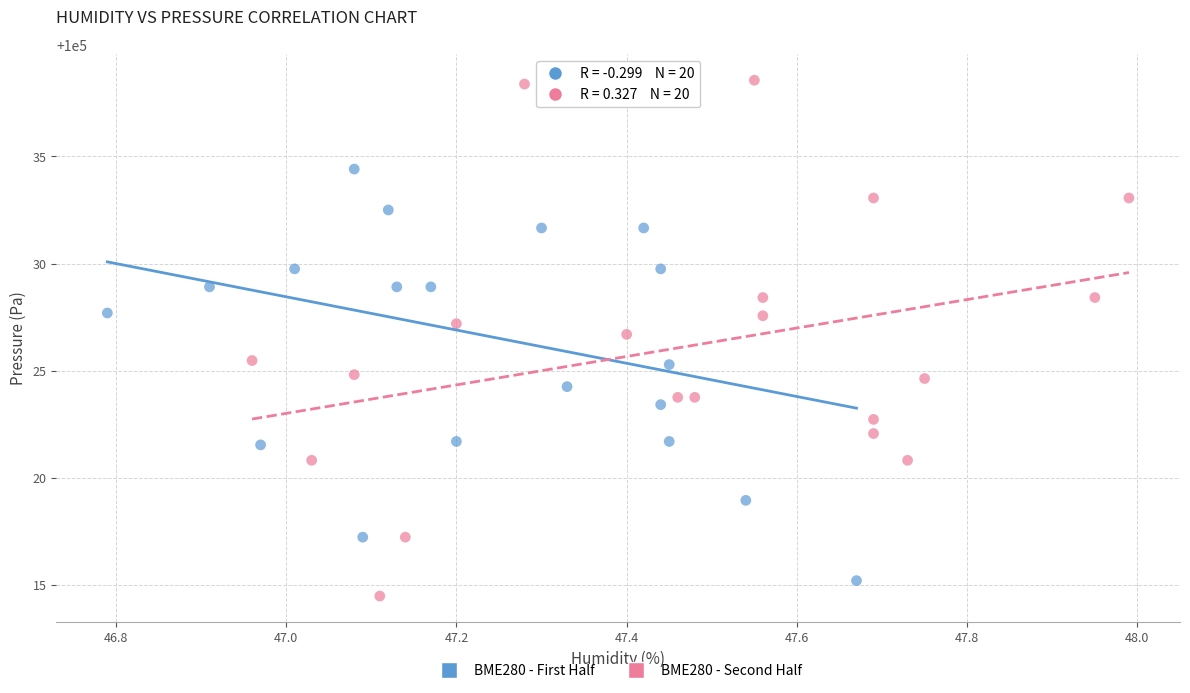

Which series has the widest spread of Y values?

BME280 - Second Half